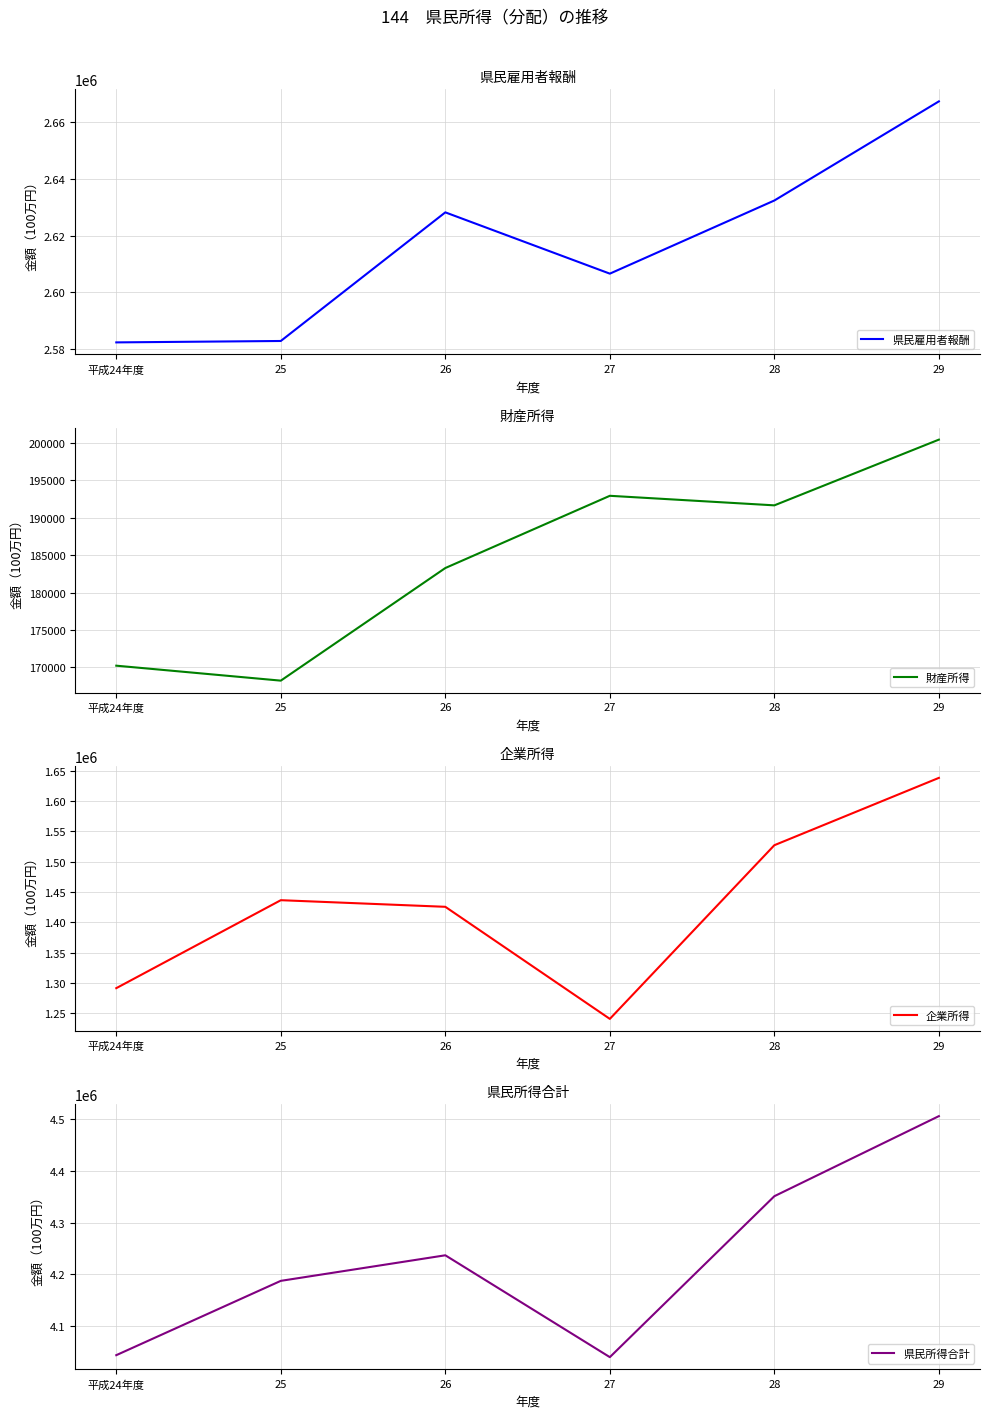

What is the value of the 県民所得合計 point at the 3rd from the left?

4236972